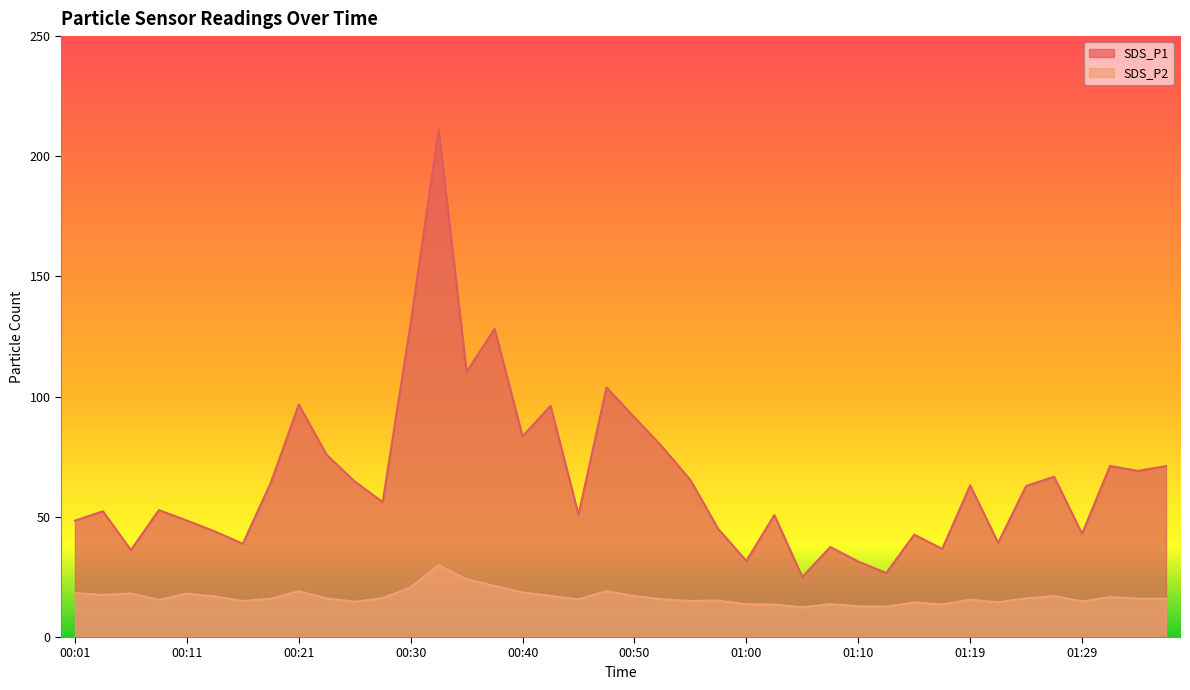

At which label does SDS_P2 reach its peak?

00:33